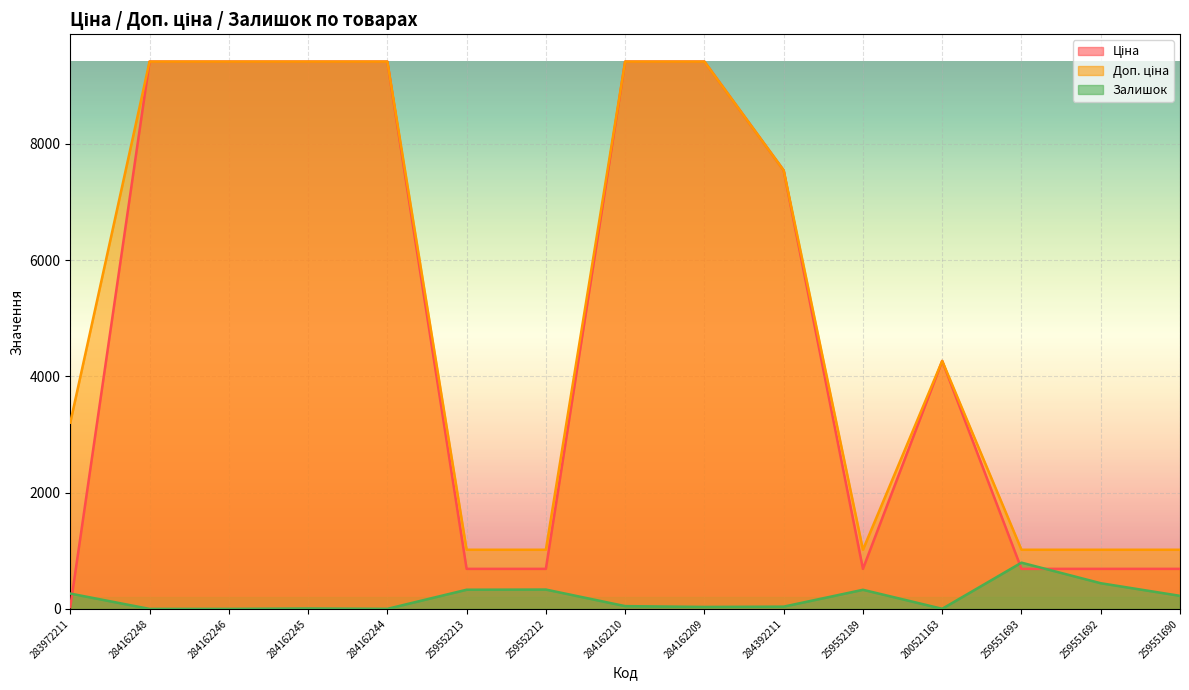

The Залишок series shows 7.0 at 284162245. True or false?

True